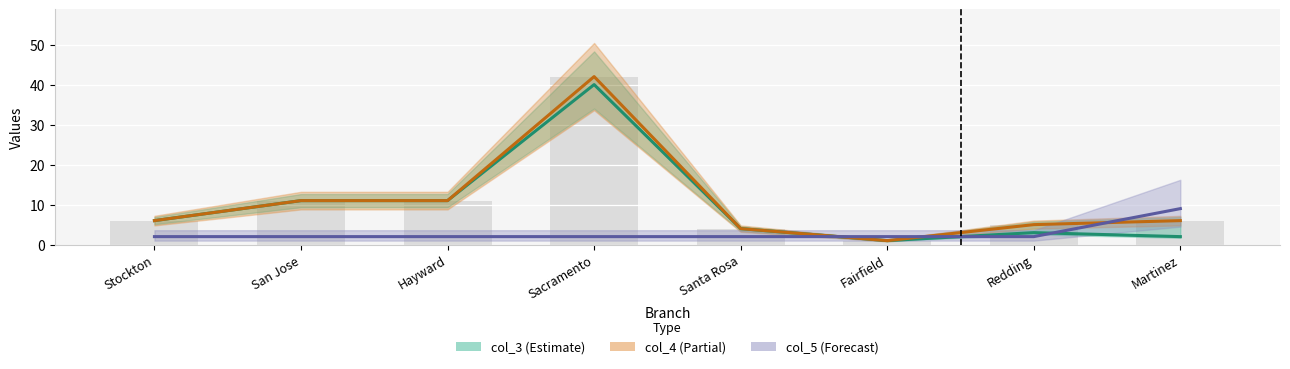

What position from the left is Redding?

7